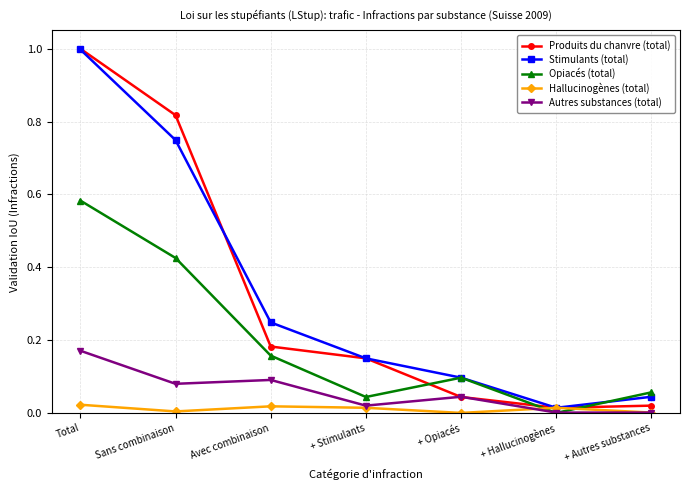

Which series has the widest spread of values?

Produits du chanvre (total)